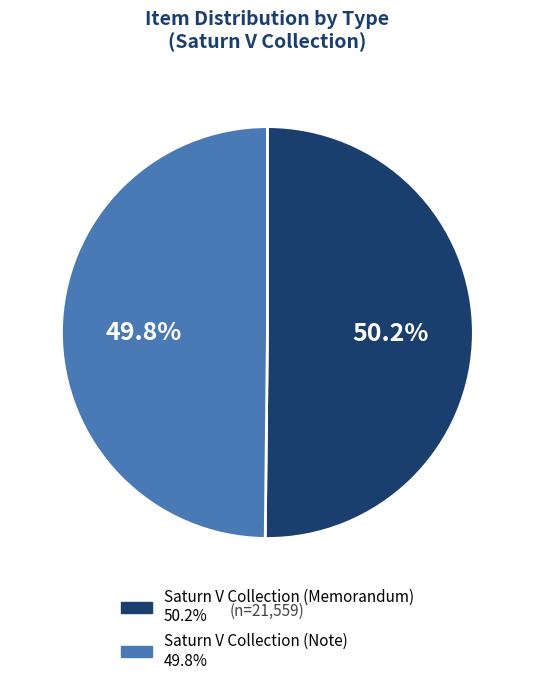

Do Saturn V Collection (Memorandum) and Saturn V Collection (Note) together represent more than half of the pie?

Yes